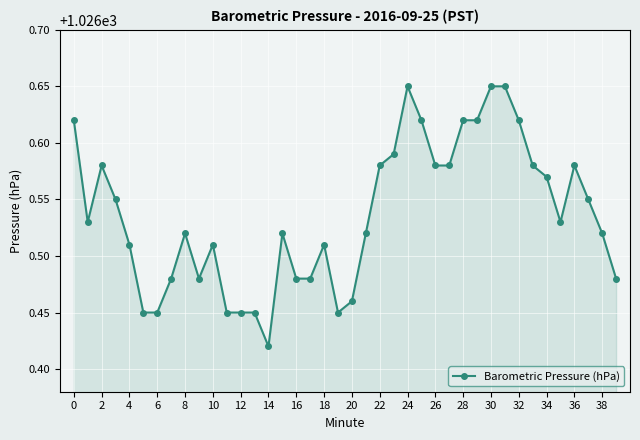

How many values are between 1026 and 1027?

40